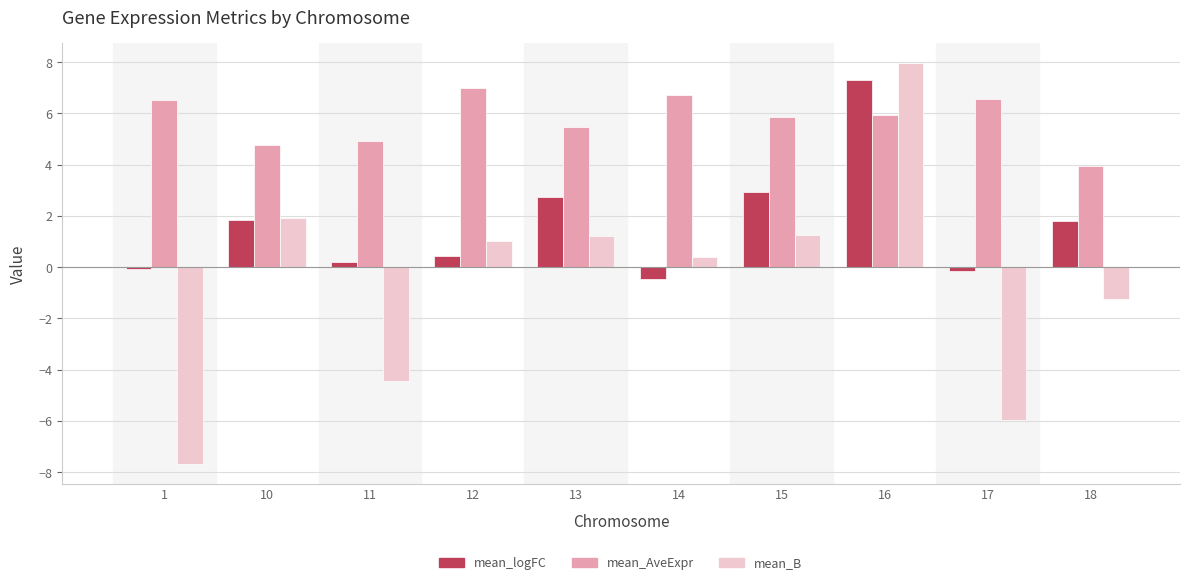

What is the minimum value shown in the chart?

-7.7